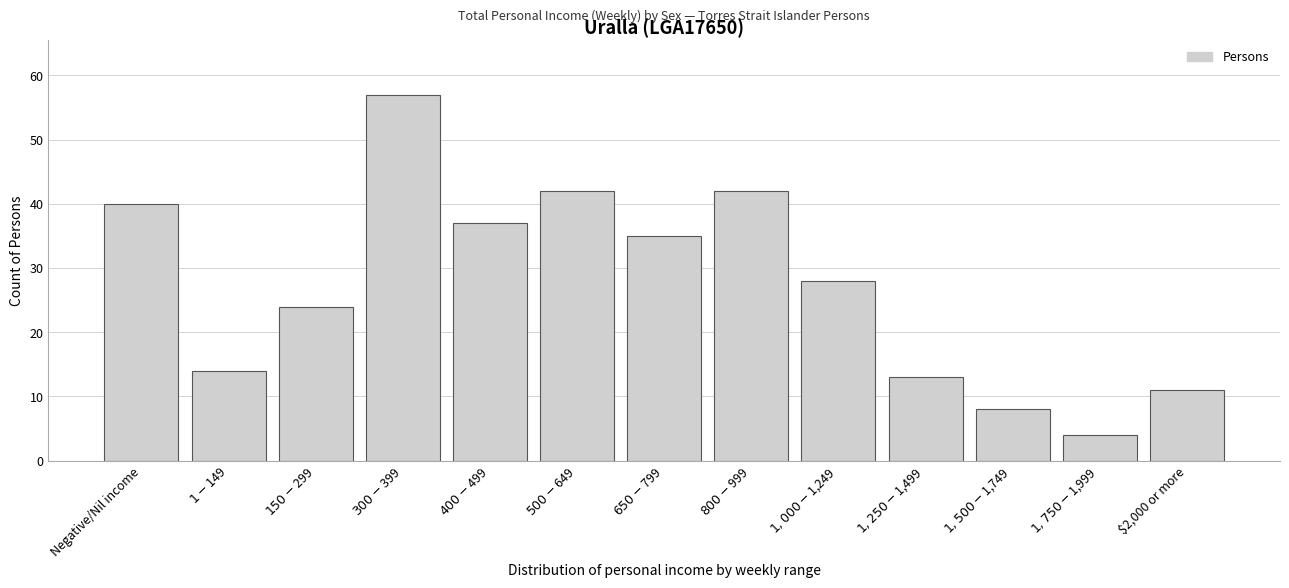

Reading right to left, list all the values displayed in this chart.

11	4	8	13	28	42	35	42	37	57	24	14	40